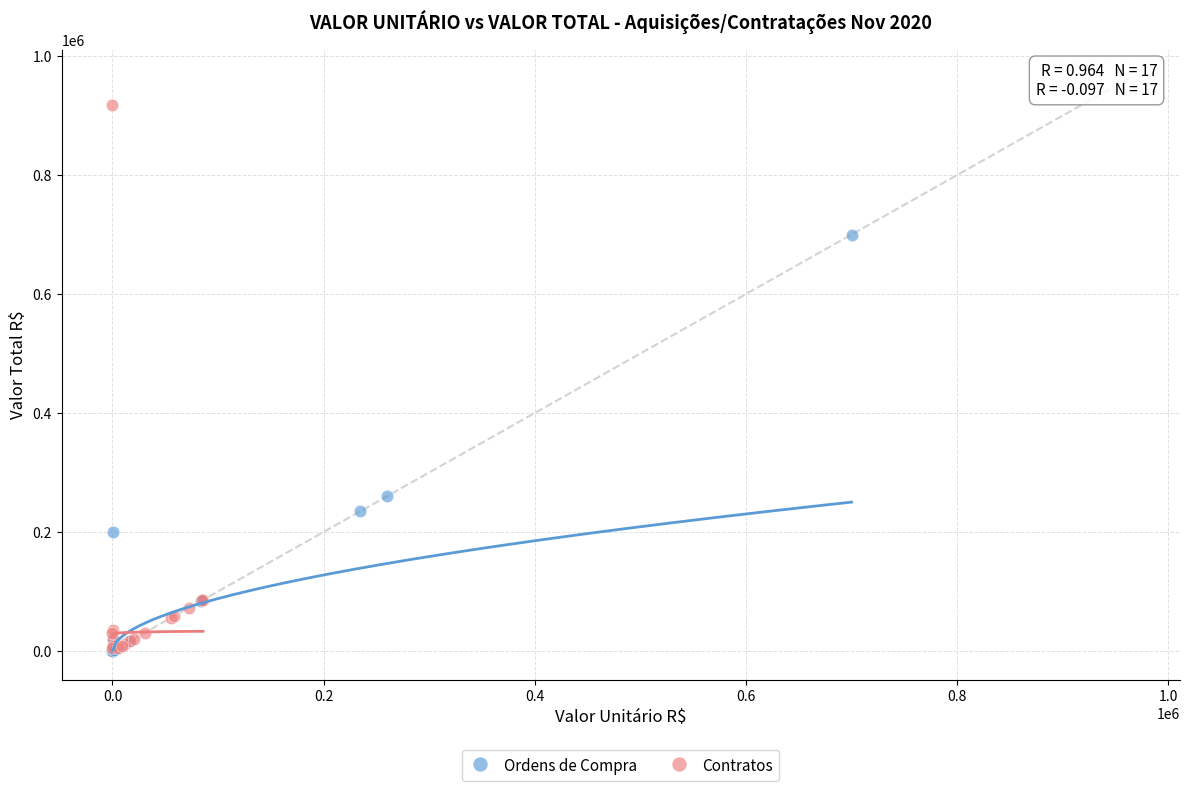

Which series has the widest spread of Y values?

Contratos